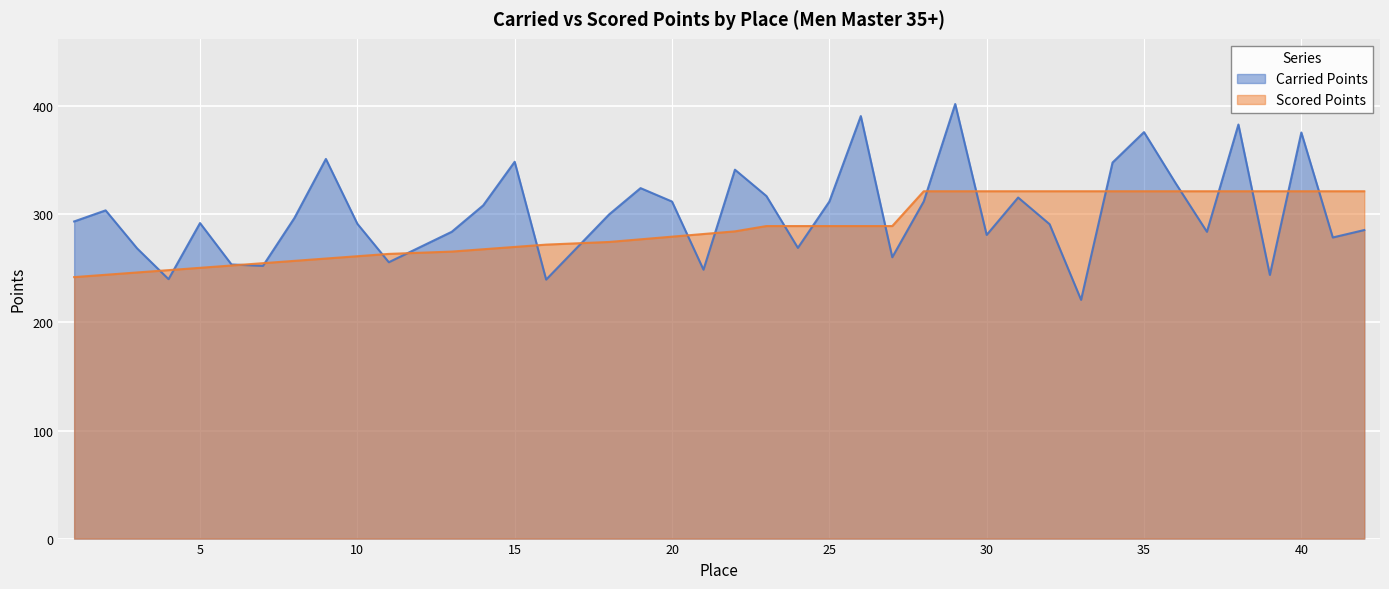

What is the difference between the Carried Points values at 36 and 10?

37.8